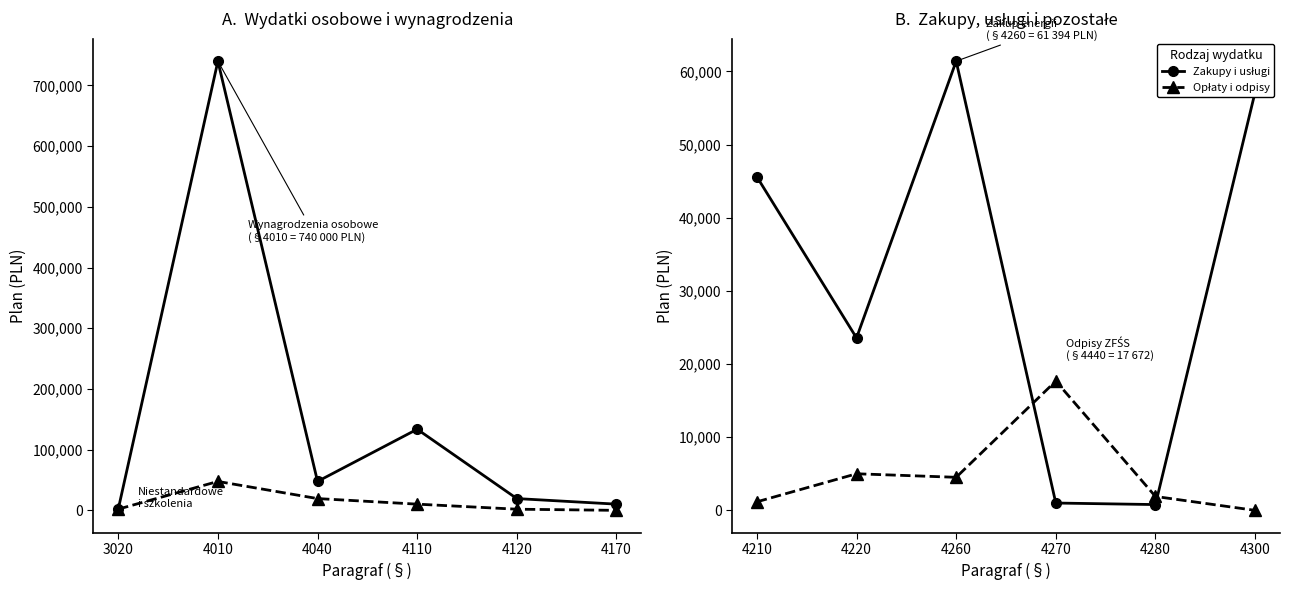

At which category is the sum across all series the highest?

4010